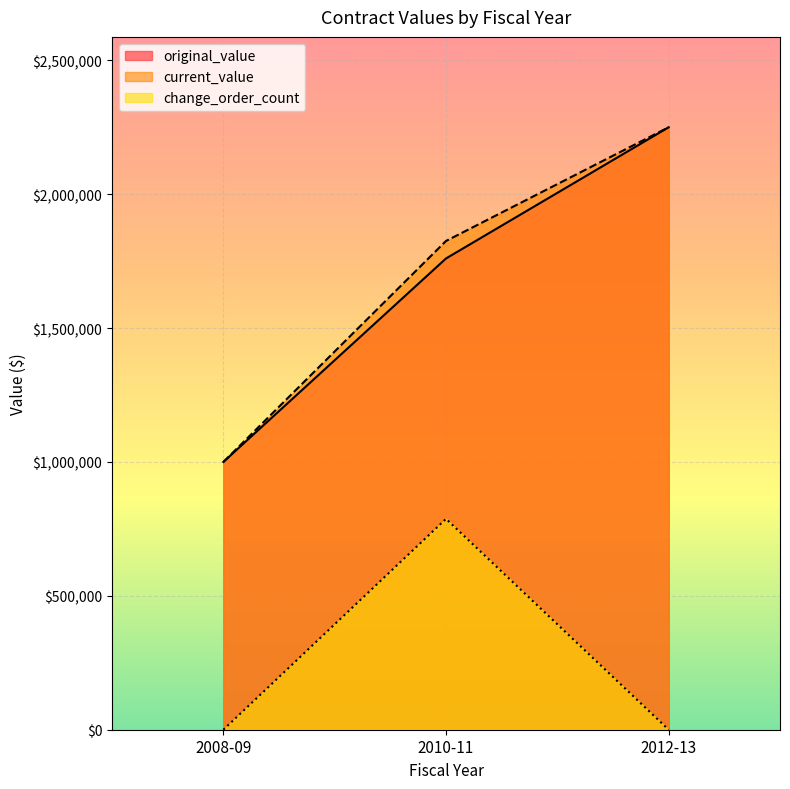

What is the label of the 2nd point from the right?

2010-11